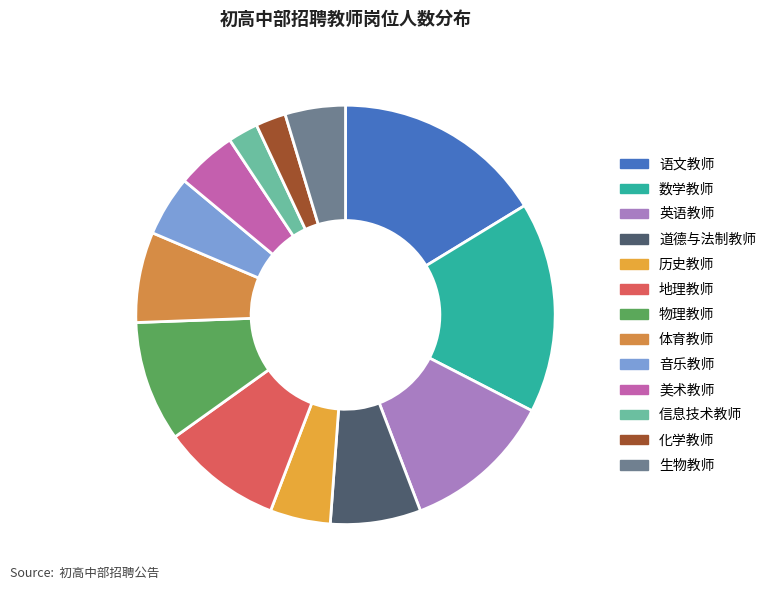

How many slices are in this pie chart?

13